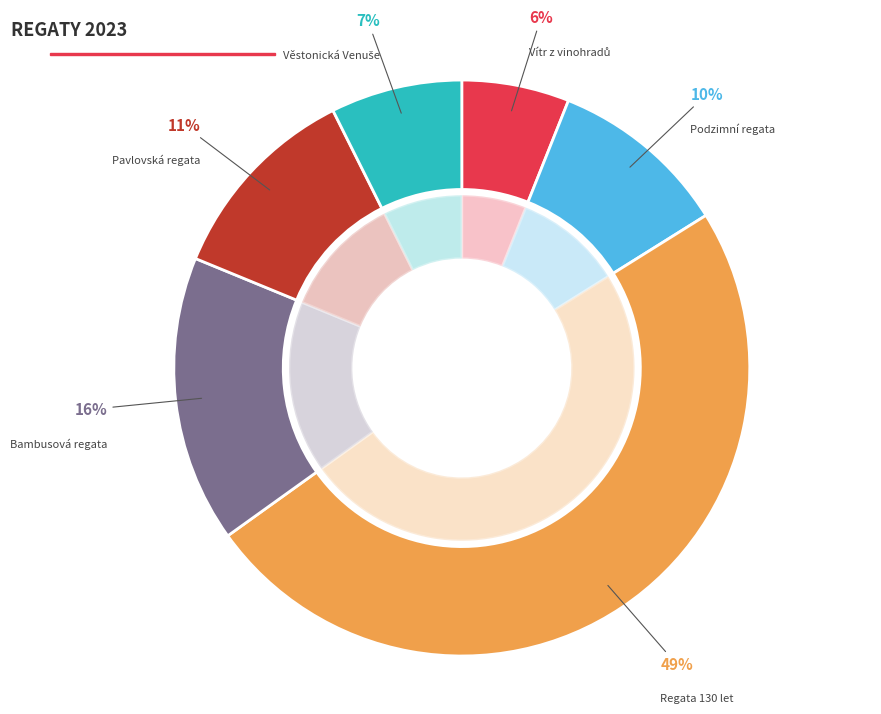

Does any single category account for the majority?

No